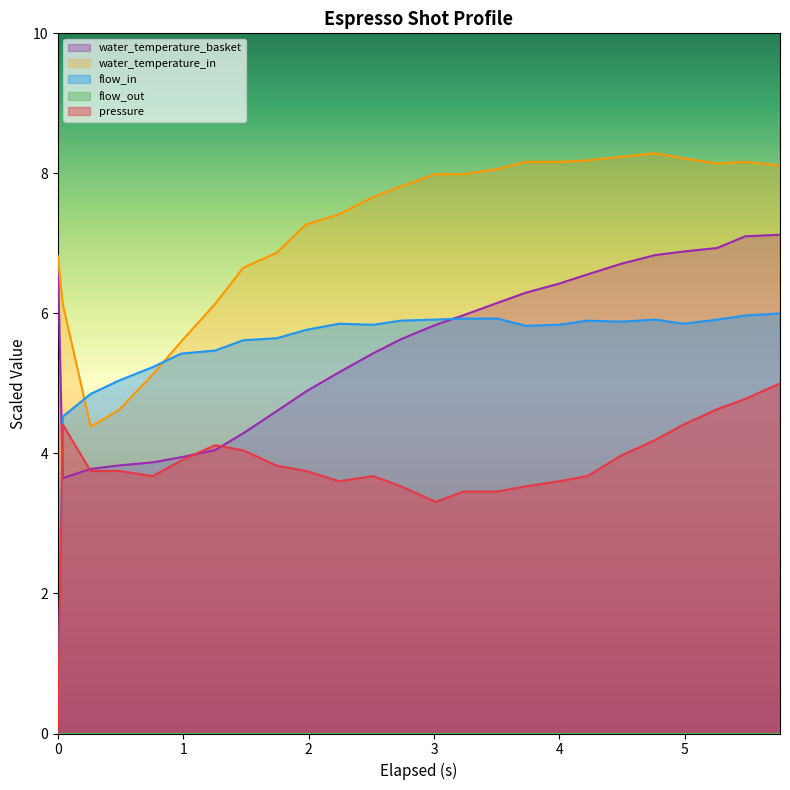

Which series has the largest total across all categories?

water_temperature_in